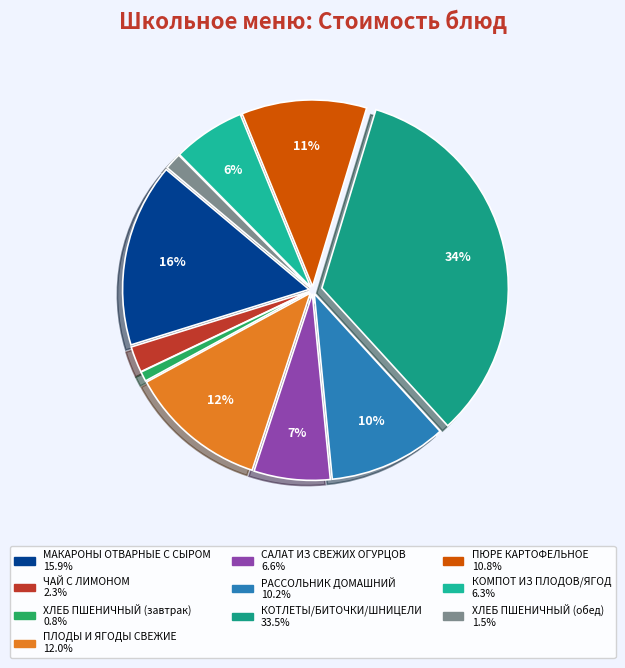

How many slices are in this pie chart?

10